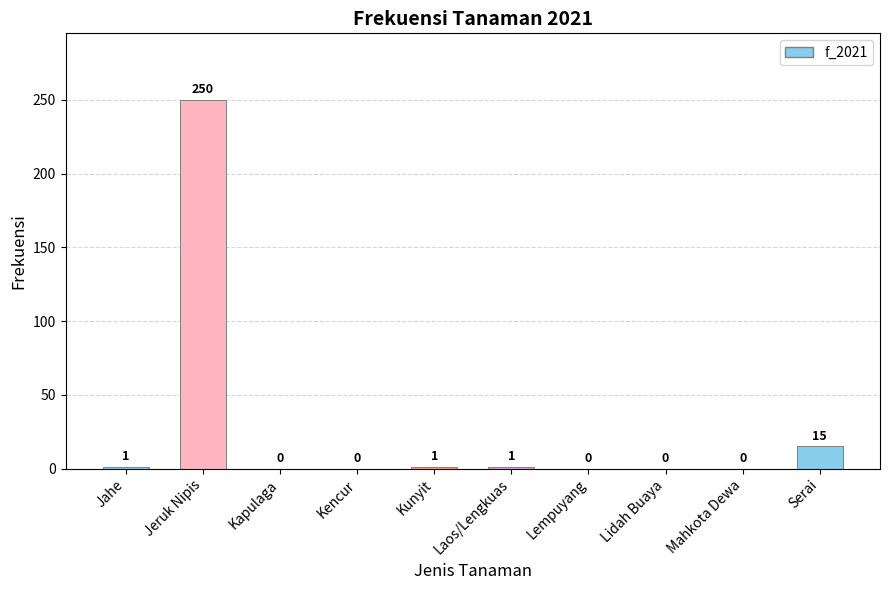

How many data points does each series have?

10